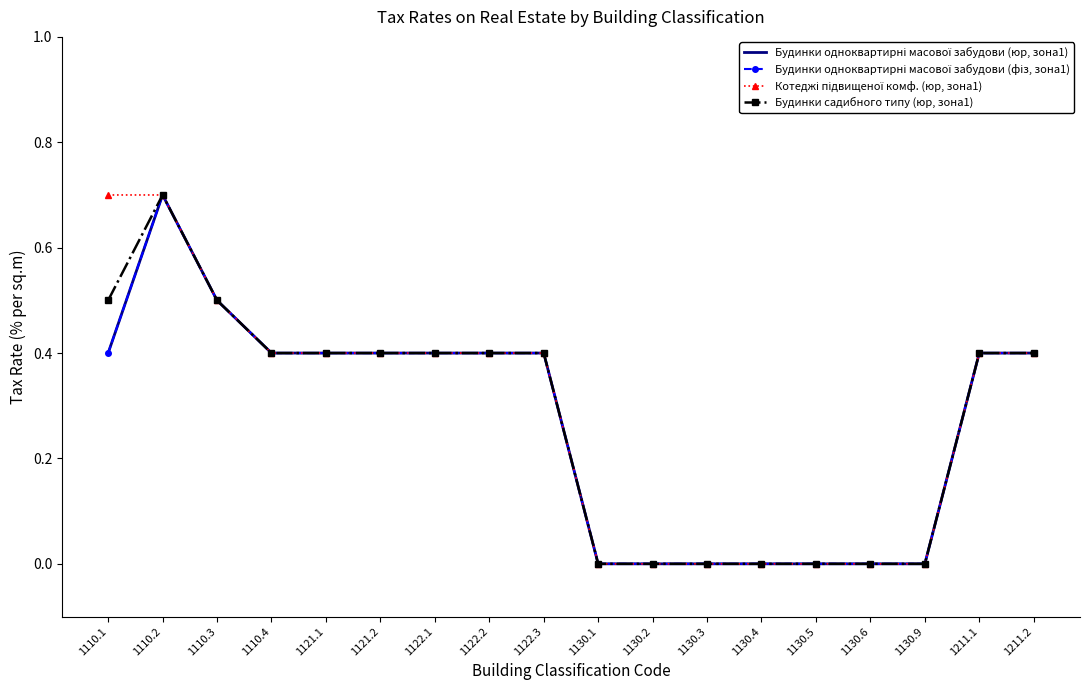

What is the sum of all Котеджі підвищеної комф. (юр, зона1) values?

5.1